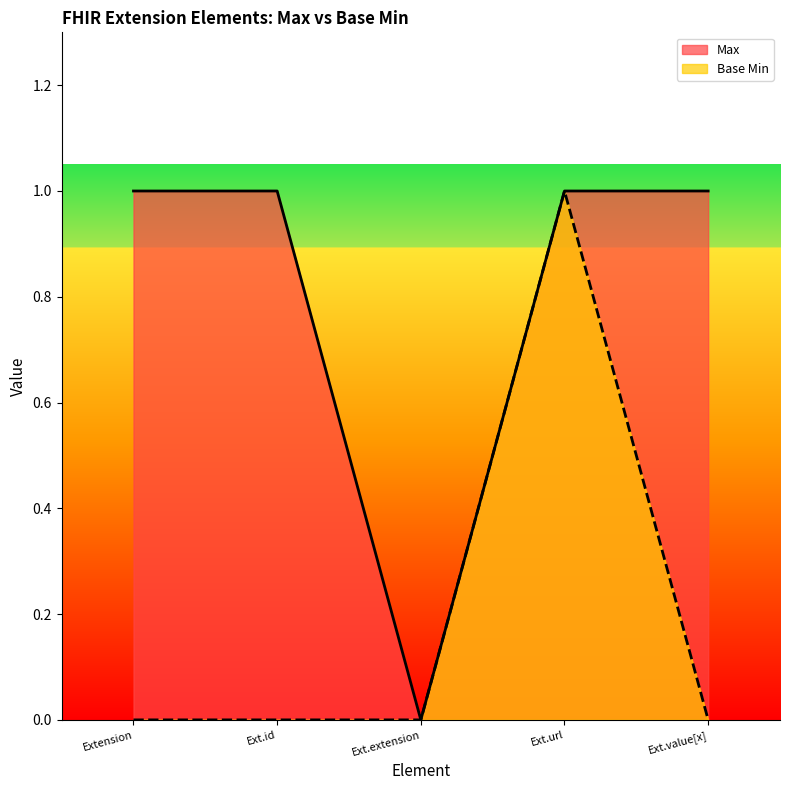

Reading left to right, extract all data points from this chart.

Max: Extension=1	Ext.id=1	Ext.extension=0	Ext.url=1	Ext.value[x]=1
Base Min: Extension=0	Ext.id=0	Ext.extension=0	Ext.url=1	Ext.value[x]=0